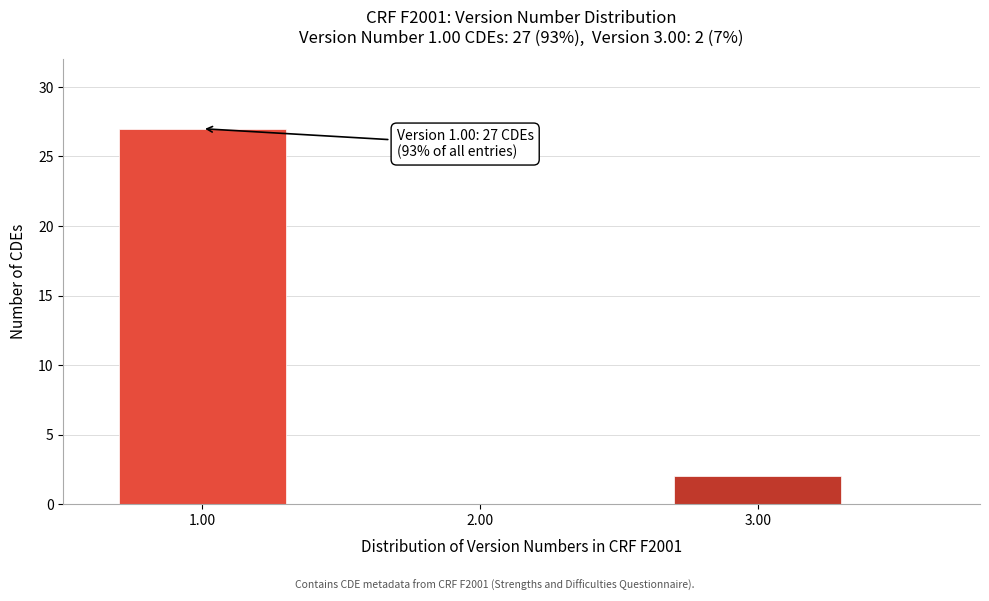

Reading right to left, extract all data points from this chart.

3.00=2	2.00=0	1.00=27